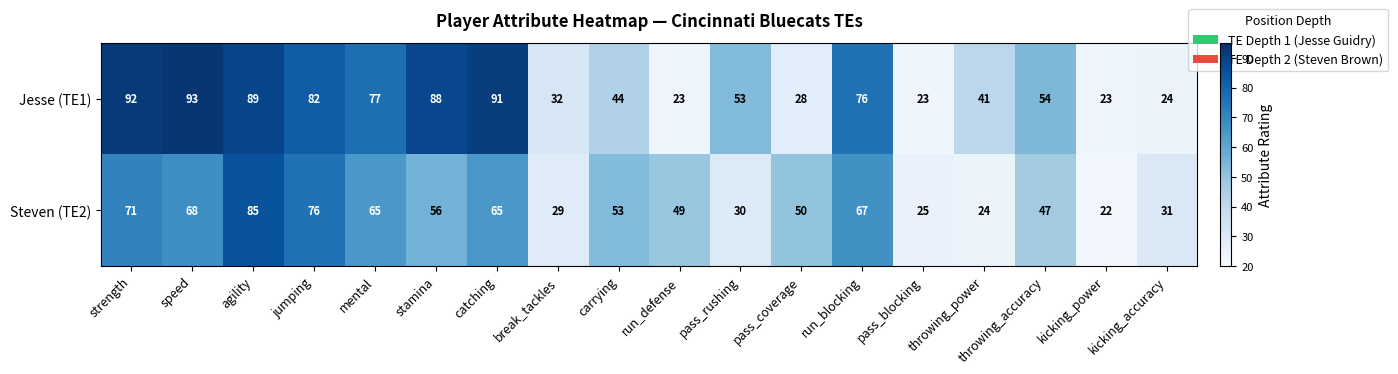

At which category is the sum across all series the highest?

agility